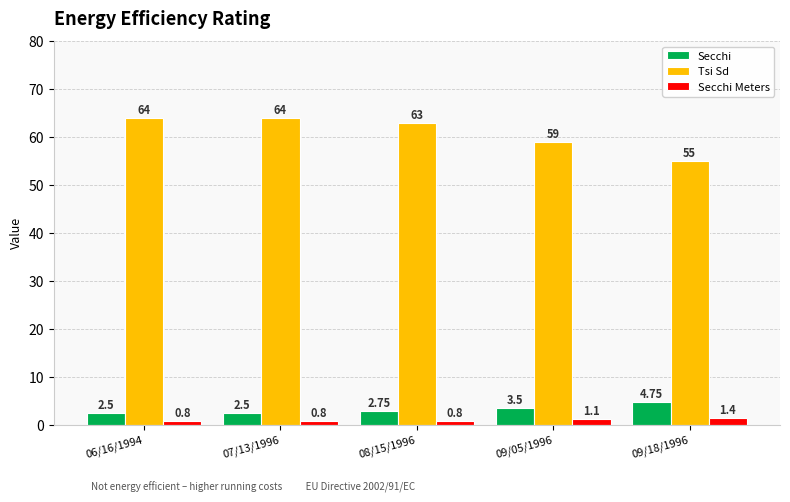

What is the difference between the second highest and second lowest values in the Secchi series?

1.0